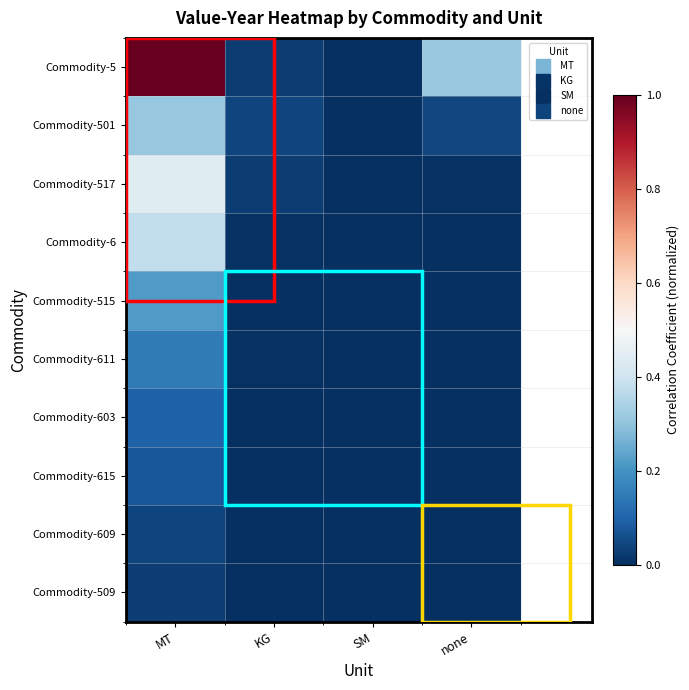

Which category has the lowest value across all series?

SM